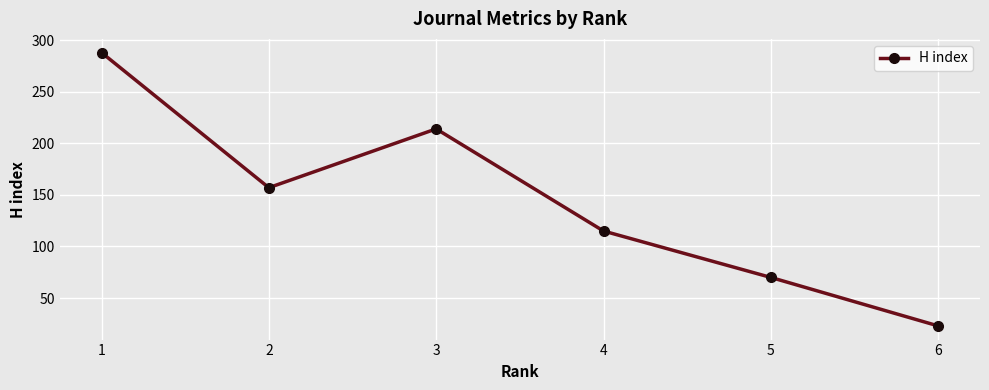

Reading left to right, transcribe all the data shown in this chart.

288	157	214	115	70	23